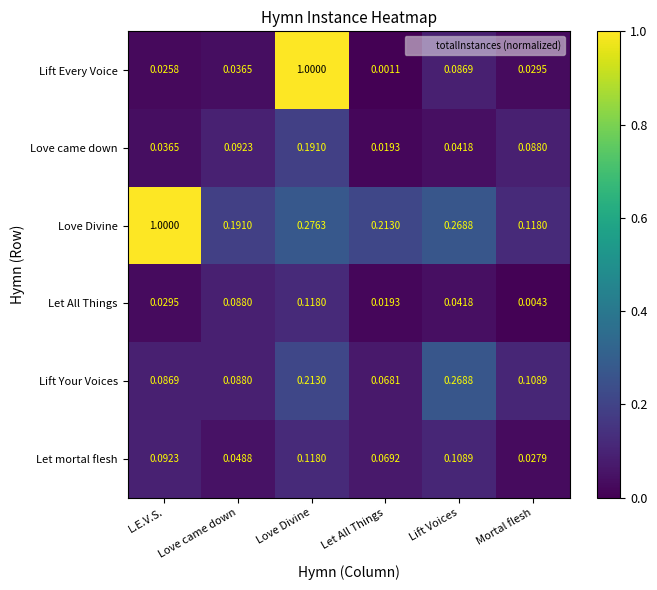

Which label corresponds to the smallest value in the chart?

Let All Things